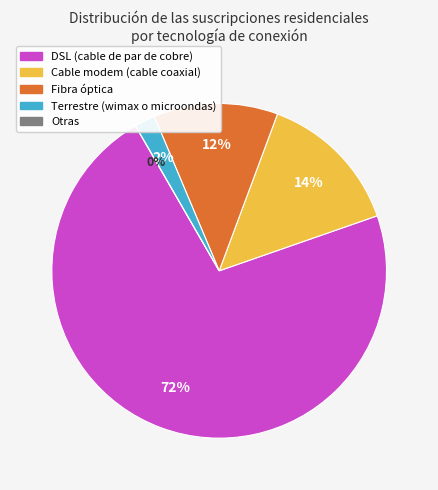

To the nearest percent, what is the average slice percentage?

20%